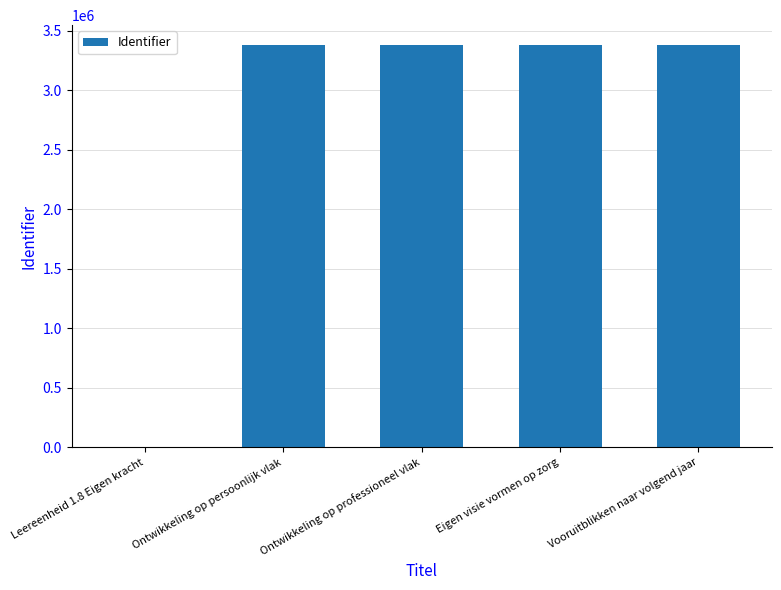

The chart shows a value of 1848501 at Ontwikkeling op persoonlijk vlak. True or false?

False